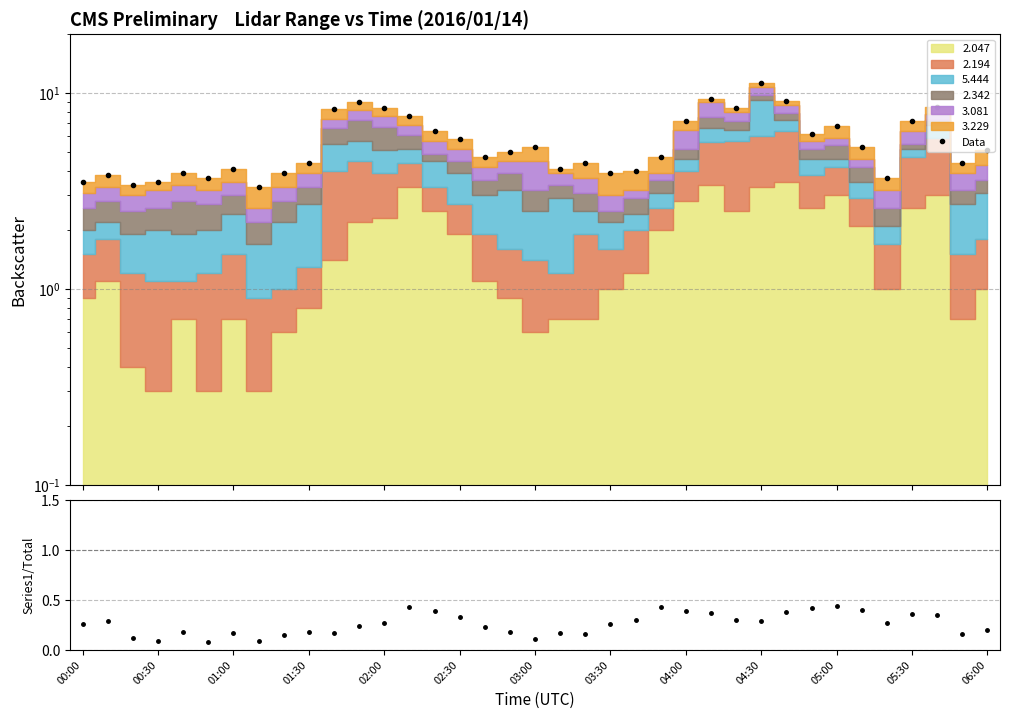

What is the value of the ratio point at the 21st from the left?

0.2